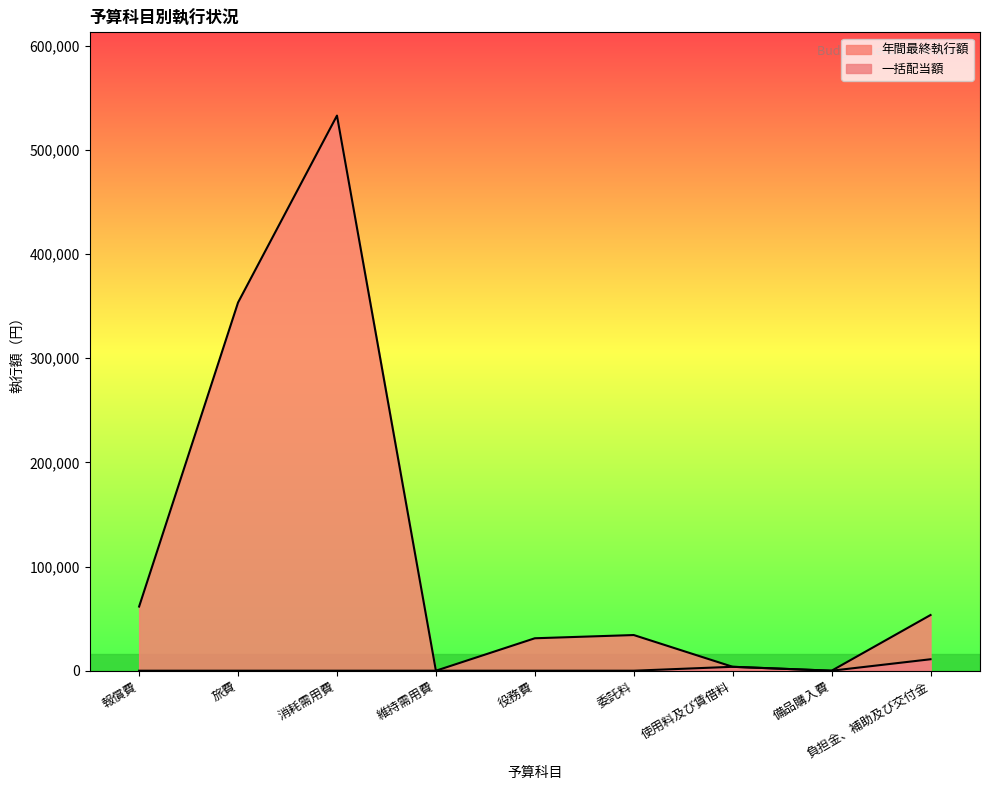

True or false: 一括配当額 has a value of 0 at 役務費.

True